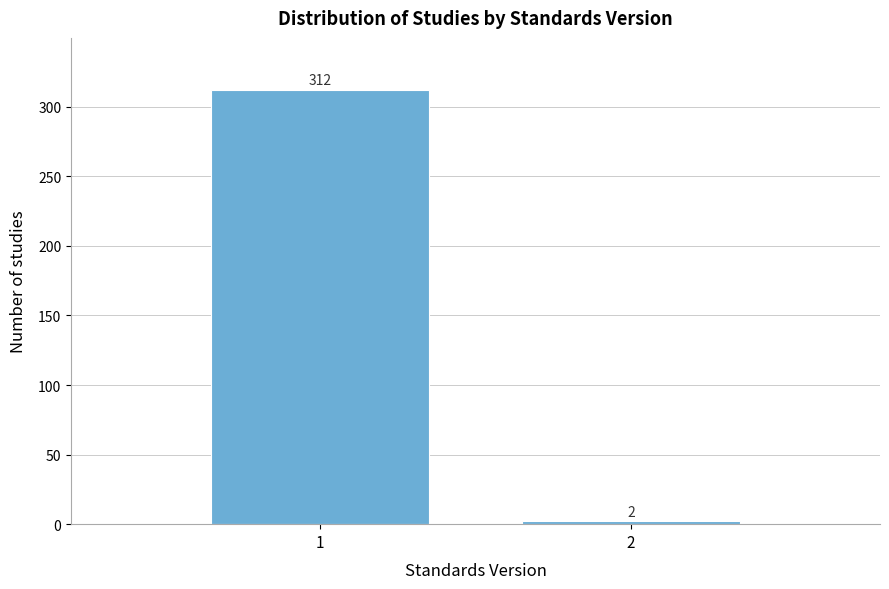

Reading left to right, extract all data points from this chart.

1=312	2=2